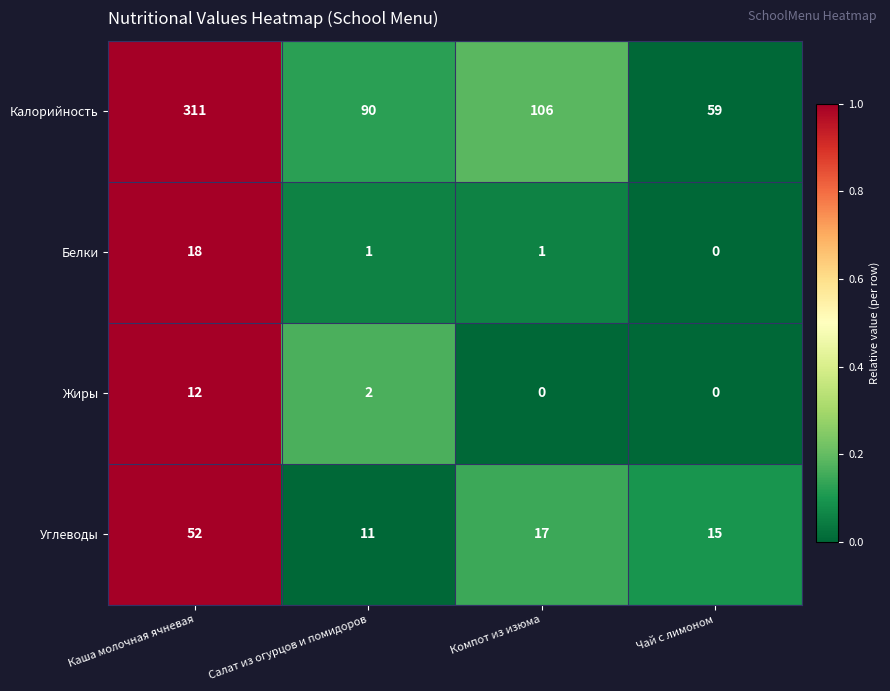

Is it true that Калорийность equals 90 at Салат из огурцов и помидоров?

True